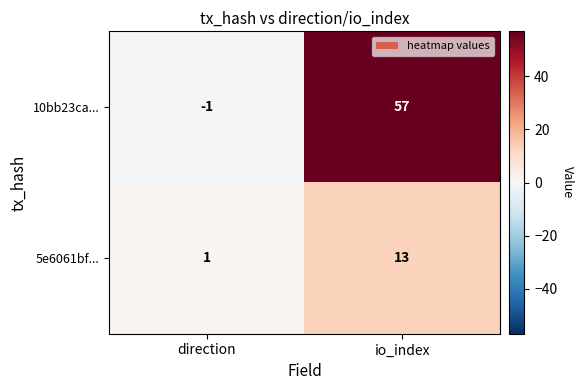

What is the approximate value of 5e6061bf... at io_index?

13